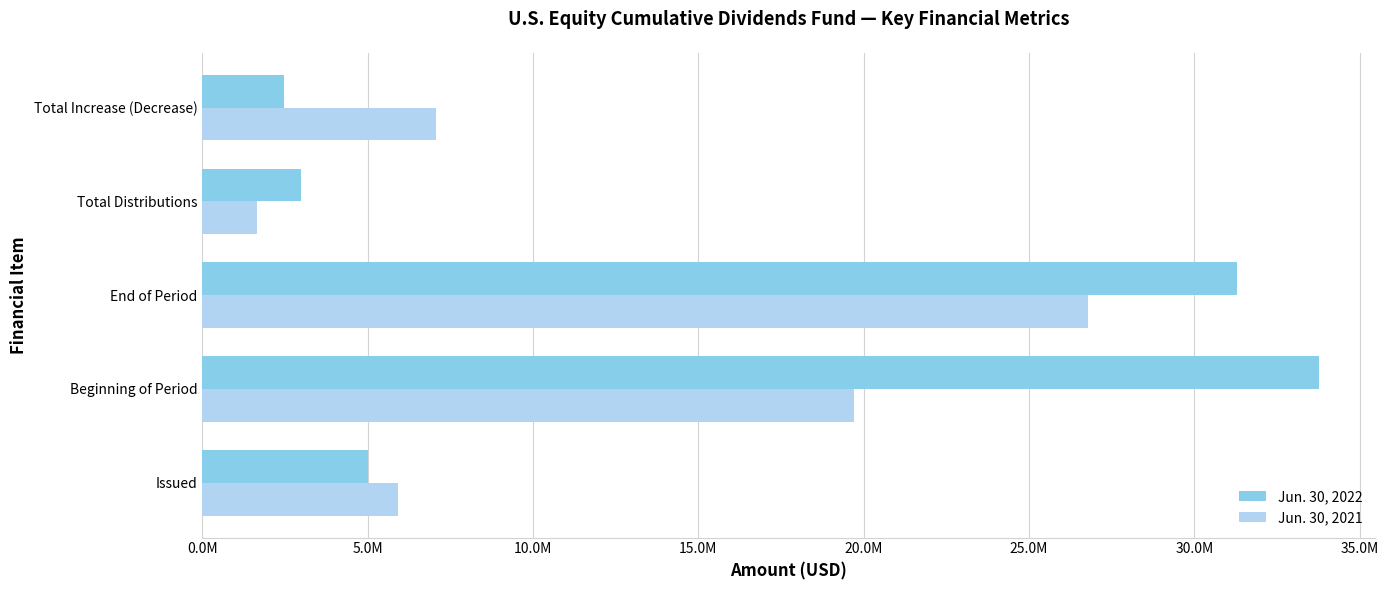

What are all the series names shown in the legend?

Jun. 30, 2022, Jun. 30, 2021